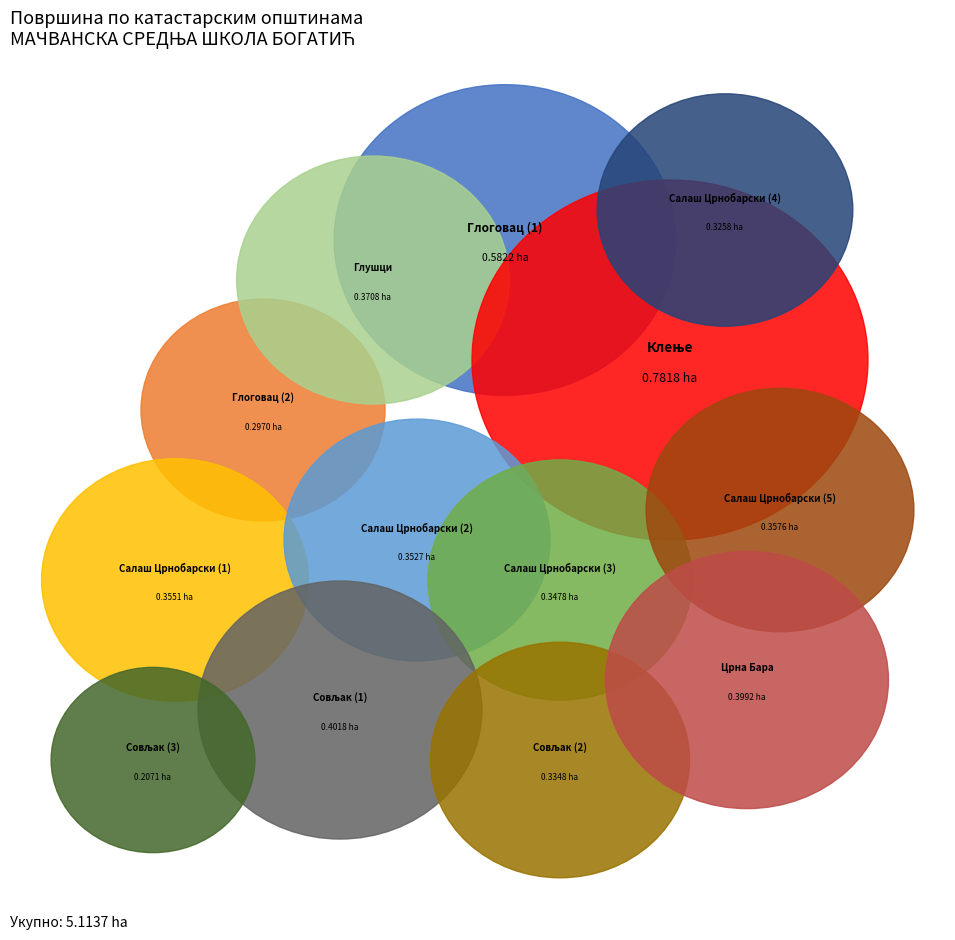

Combined, do Глоговац (1) and Совљак (1) account for over 50%?

No